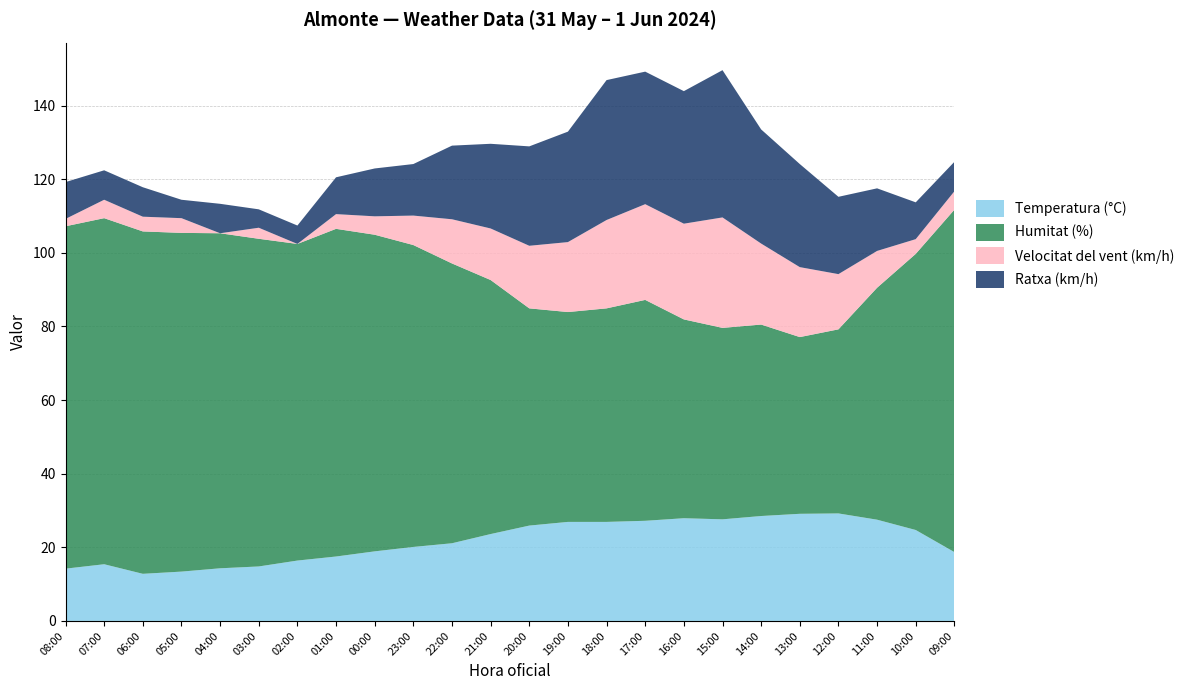

Reading left to right, transcribe all the data shown in this chart.

Temperatura (°C): 14.2	15.4	12.8	13.4	14.3	14.8	16.4	17.5	18.9	20.1	21.1	23.6	25.9	26.9	26.9	27.2	27.9	27.6	28.5	29.1	29.2	27.5	24.7	18.7
Humitat (%): 93.0	94.0	93.0	92.0	91.0	89.0	86.0	89.0	86.0	82.0	76.0	69.0	59.0	57.0	58.0	60.0	54.0	52.0	52.0	48.0	50.0	63.0	75.0	93.0
Velocitat del vent (km/h): 2.0	5.0	4.0	4.0	0.0	3.0	0.0	4.0	5.0	8.0	12.0	14.0	17.0	19.0	24.0	26.0	26.0	30.0	22.0	19.0	15.0	10.0	4.0	5.0
Ratxa (km/h): 10.0	8.0	8.0	5.0	8.0	5.0	5.0	10.0	13.0	14.0	20.0	23.0	27.0	30.0	38.0	36.0	36.0	40.0	31.0	28.0	21.0	17.0	10.0	8.0